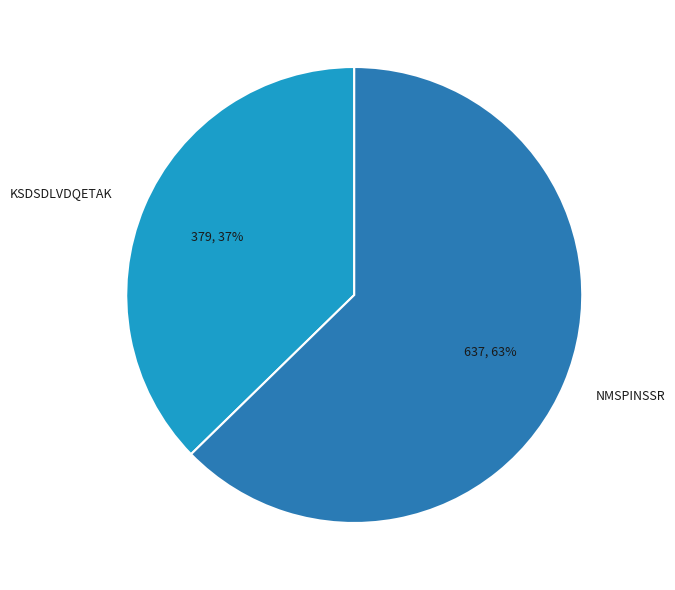

Which slice is the largest?

NMSPINSSR